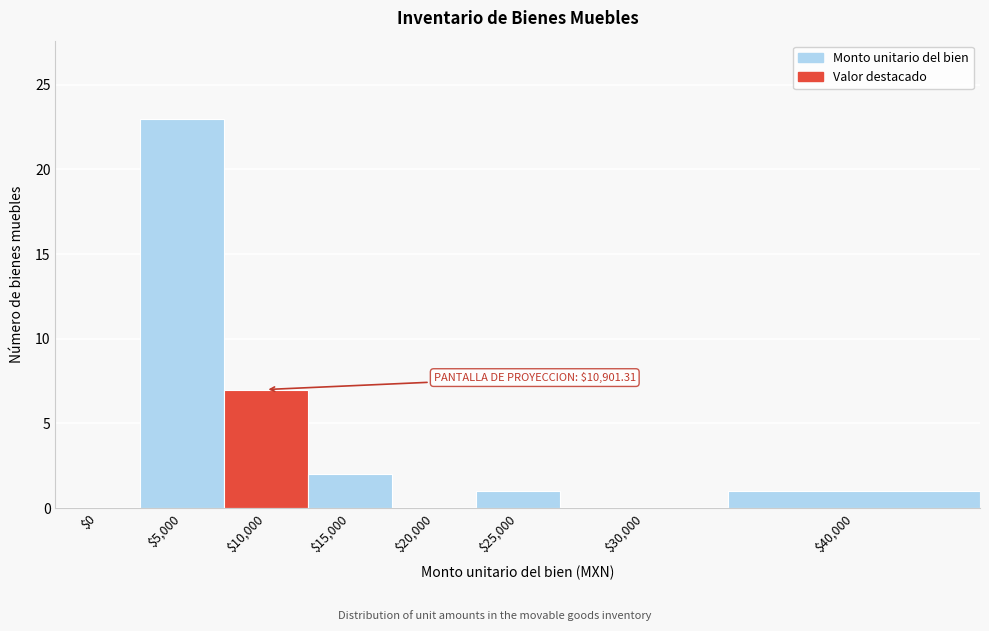

Which label corresponds to the largest value in the chart?

$5,000